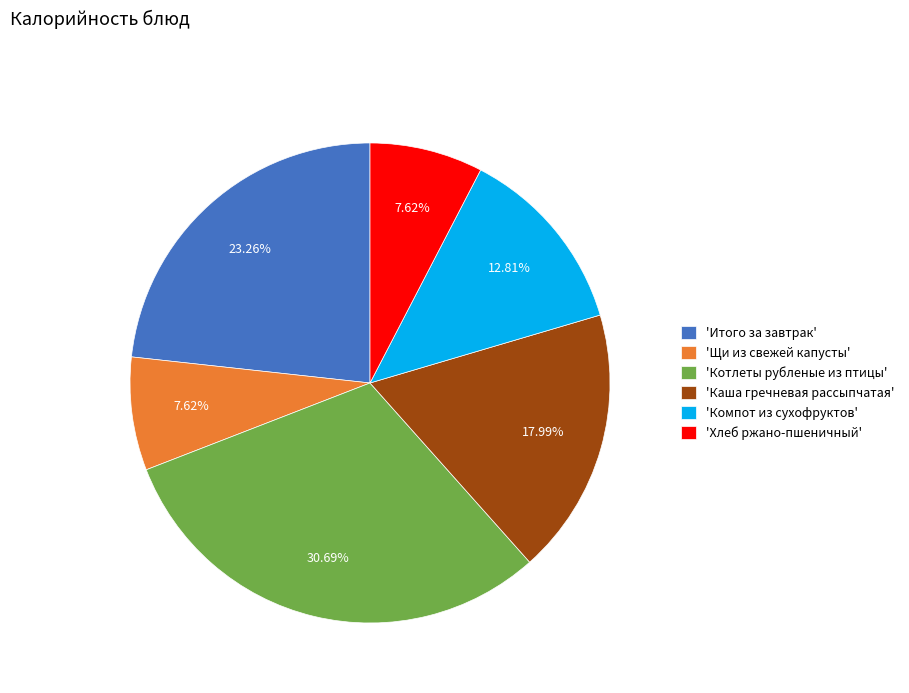

Which slice is the largest?

'Котлеты рубленые из птицы'